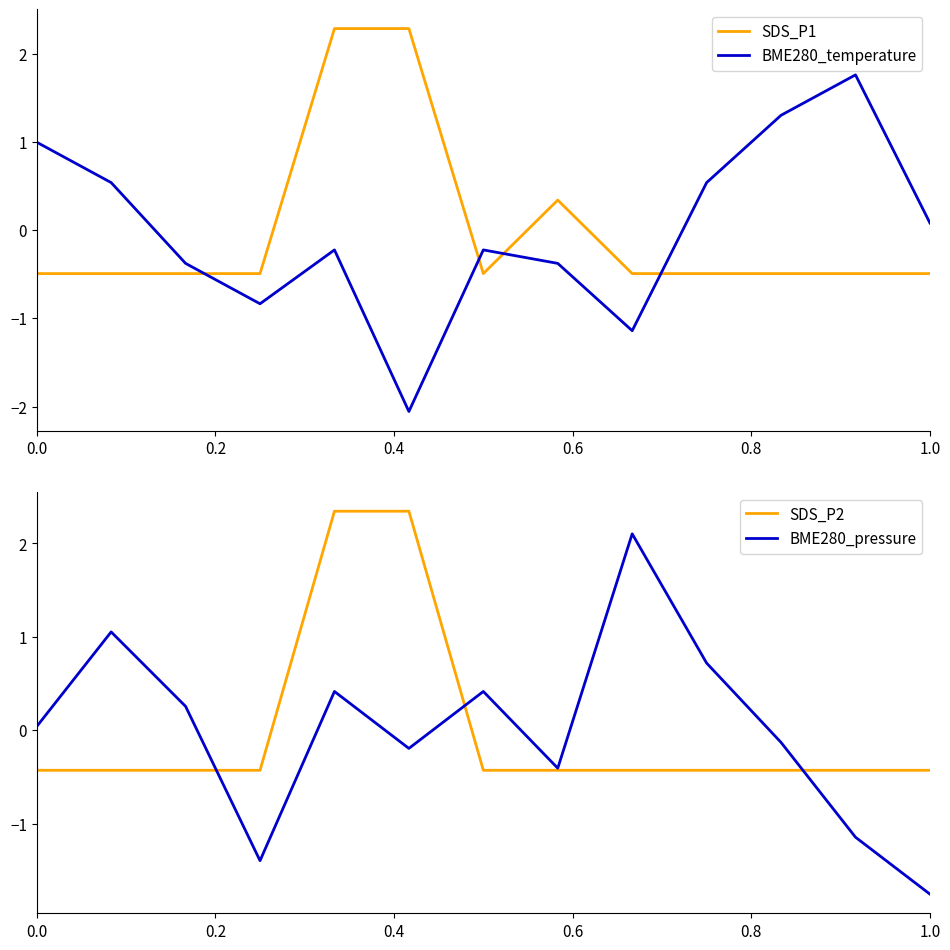

True or false: BME280_temperature has a value of 0.6 at 0.0.

False